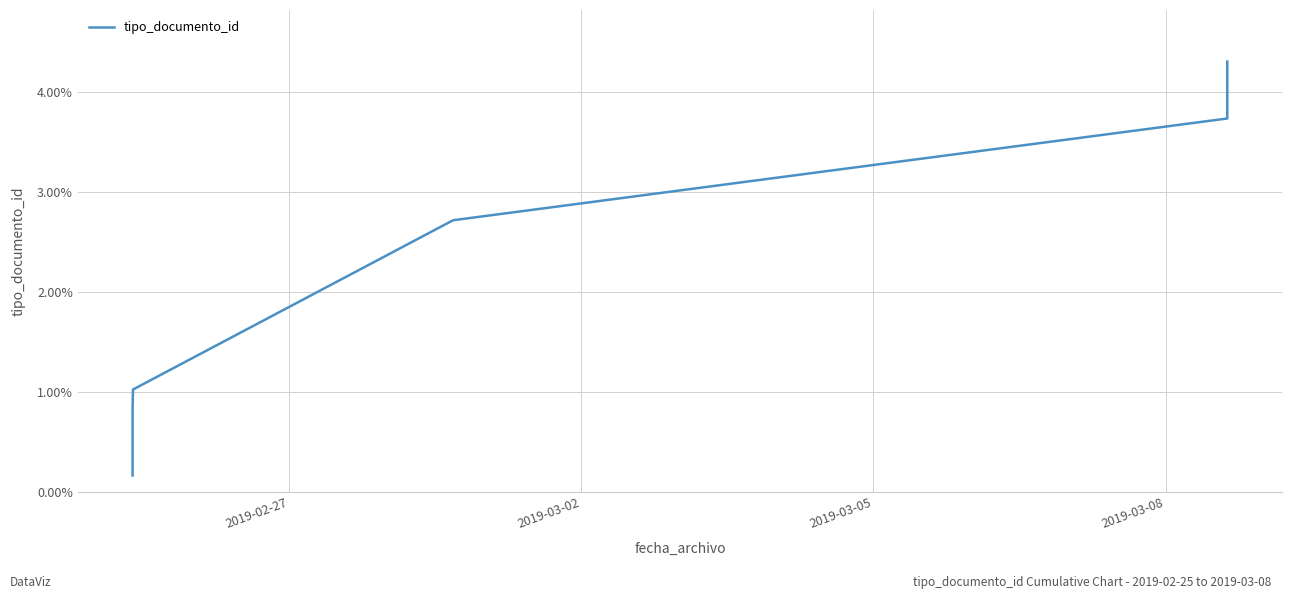

True or false: the data has more than 2 interior local peaks.

False